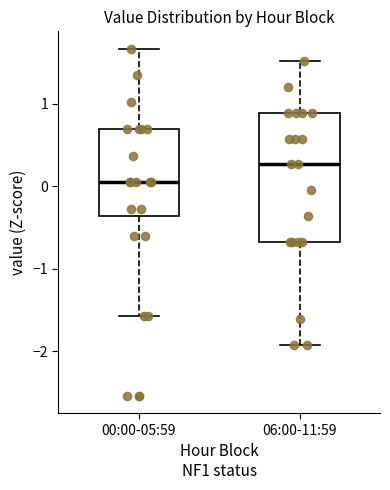

Reading left to right, read every box against the y-axis: the position of its median line, the range the box covers, and the ends of its whiskers. The values are not printed on the chart, so give them approximately, as read against the axis.

00:00-05:59: median 0.0, box -0.4 to 0.7, whiskers -1.6 to 1.7
06:00-11:59: median 0.3, box -0.7 to 0.9, whiskers -1.9 to 1.5